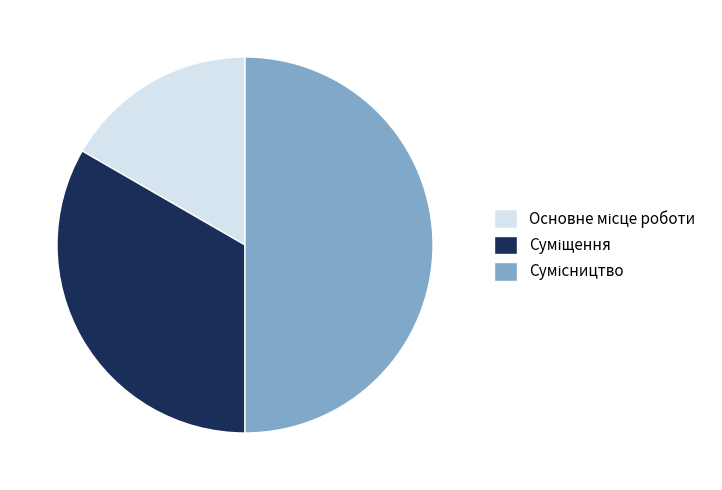

Count the number of slices in the pie.

3